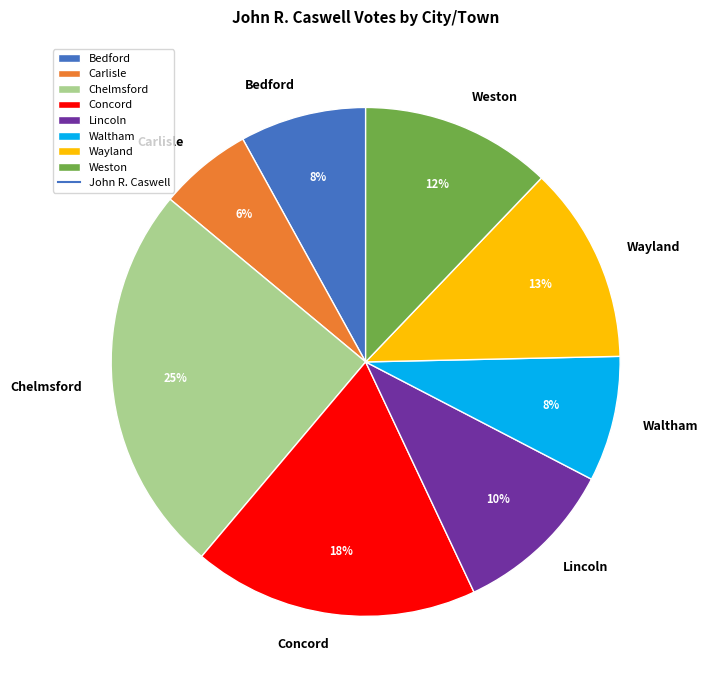

Combined, do Waltham and Wayland account for over 50%?

No